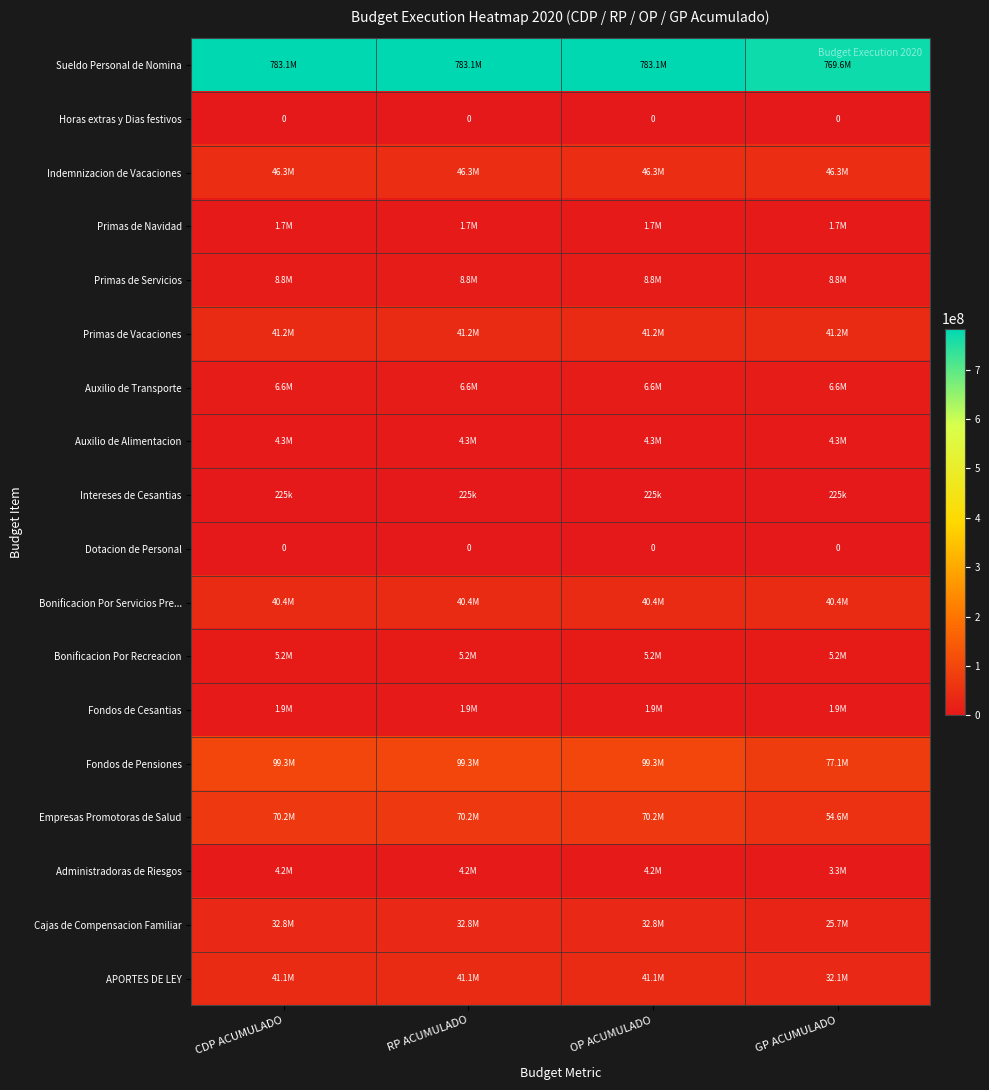

What is the difference between the highest and lowest values at CDP ACUMULADO?

783144199